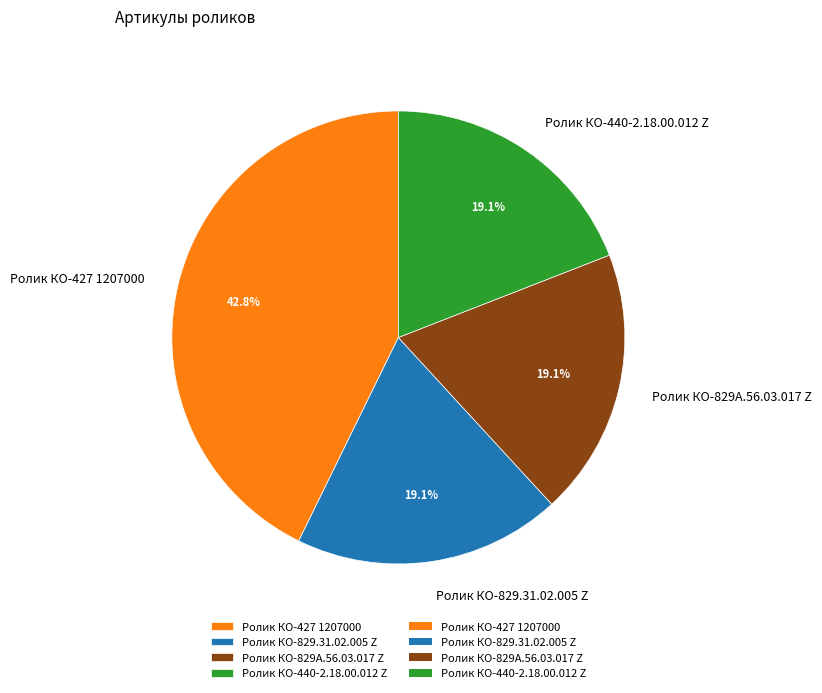

Is there any slice that represents more than half of the pie?

No